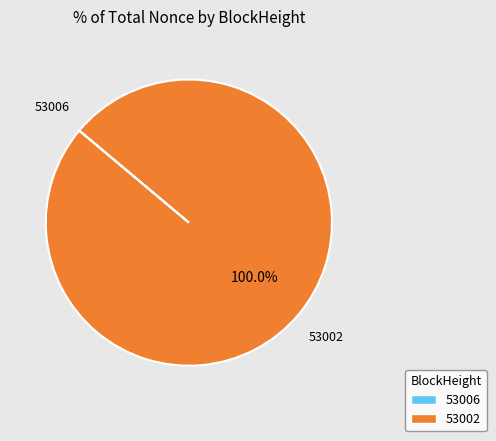

Does any single category account for the majority?

Yes